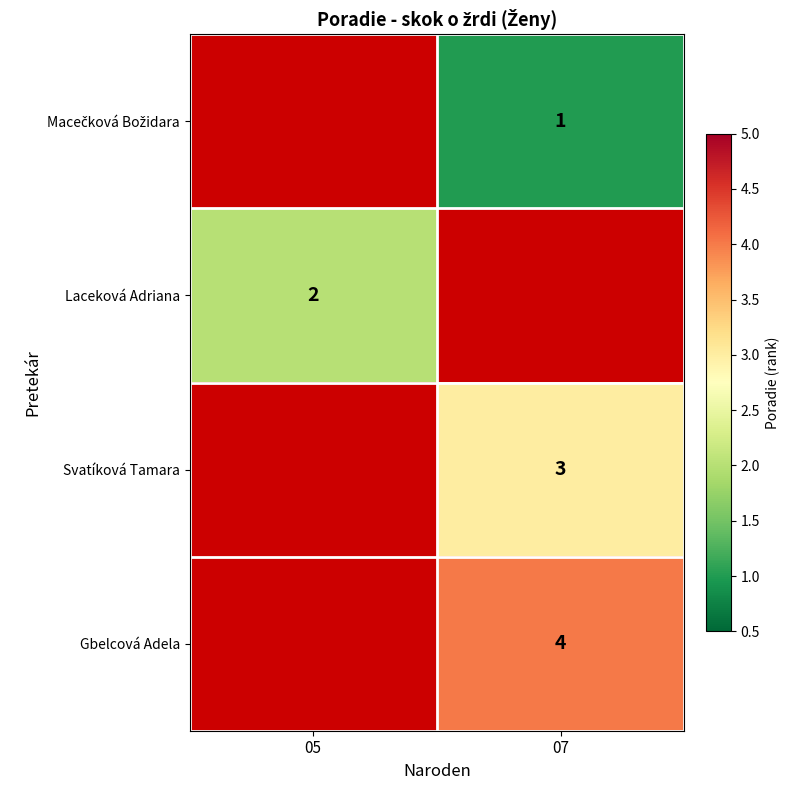

Is it true that Gbelcová Adela equals 3 at 07?

False